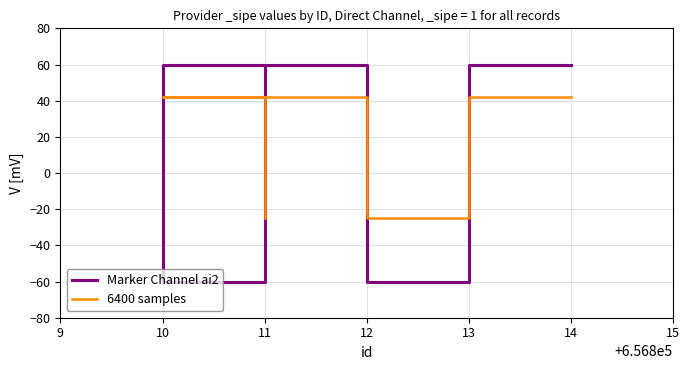

What is the value of the 6400 samples point at the 1st from the left?

42